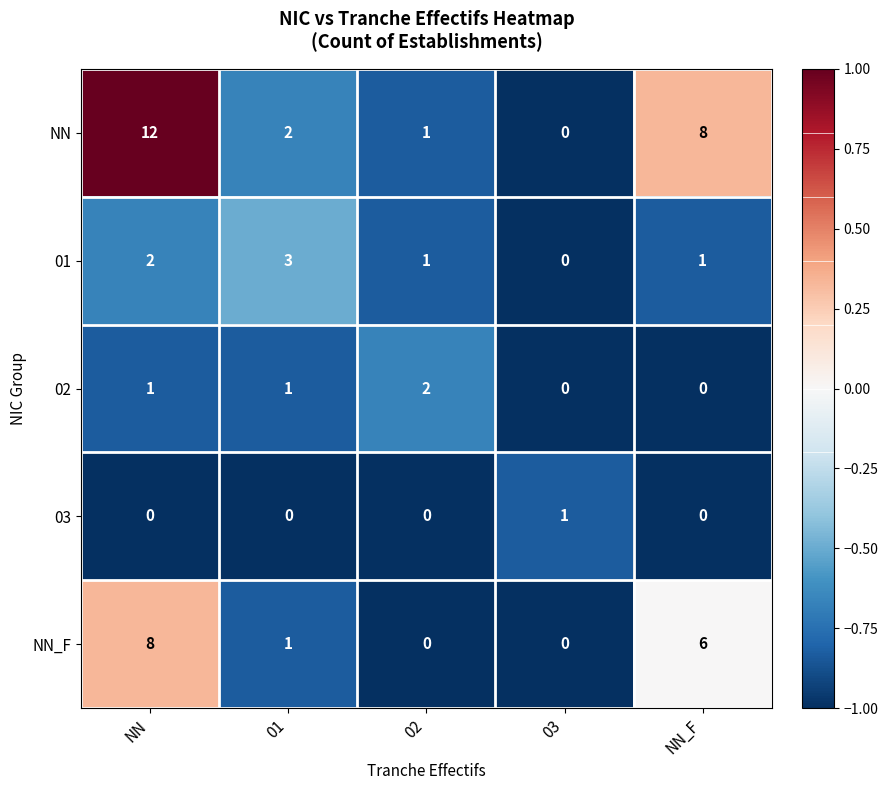

Reading left to right, extract all data points from this chart.

NN: 12	2	1	0	8
01: 2	3	1	0	1
02: 1	1	2	0	0
03: 0	0	0	1	0
NN_F: 8	1	0	0	6